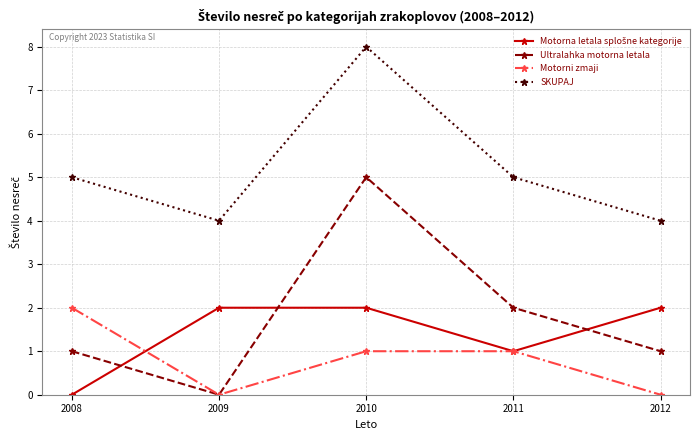

How many lines are shown in the chart?

4